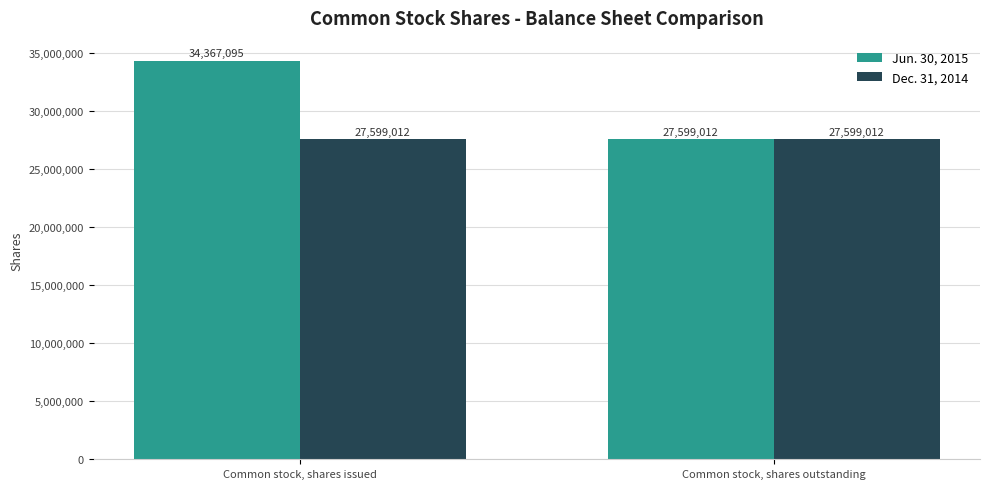

List the series in order of their overall mean, highest first.

Jun. 30, 2015, Dec. 31, 2014